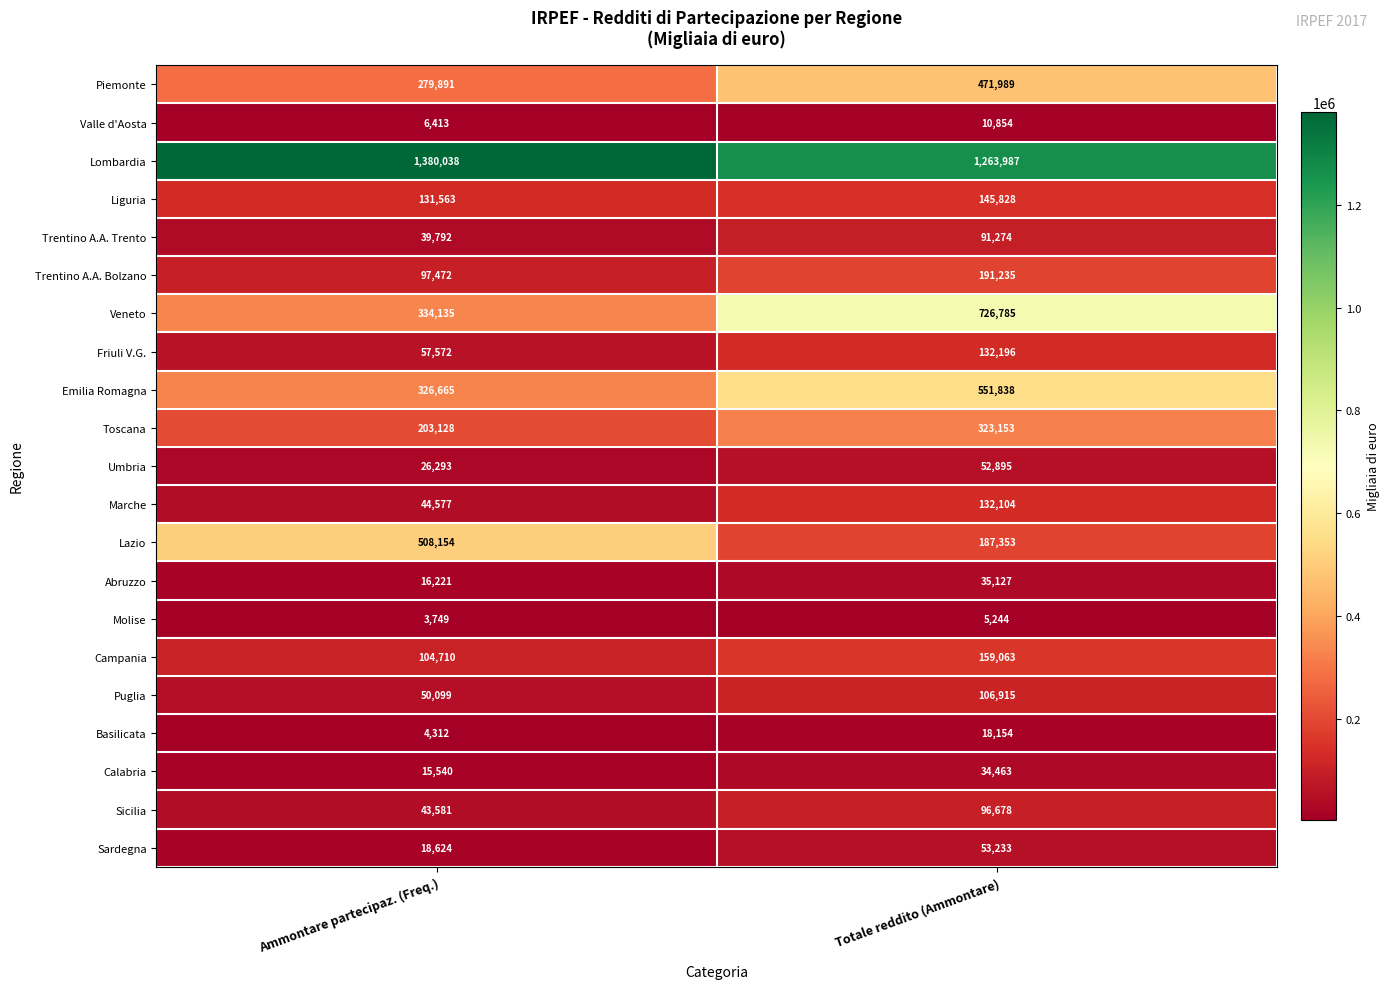

What value does the Emilia Romagna series have at Totale reddito (Ammontare), to the nearest 50?

551850